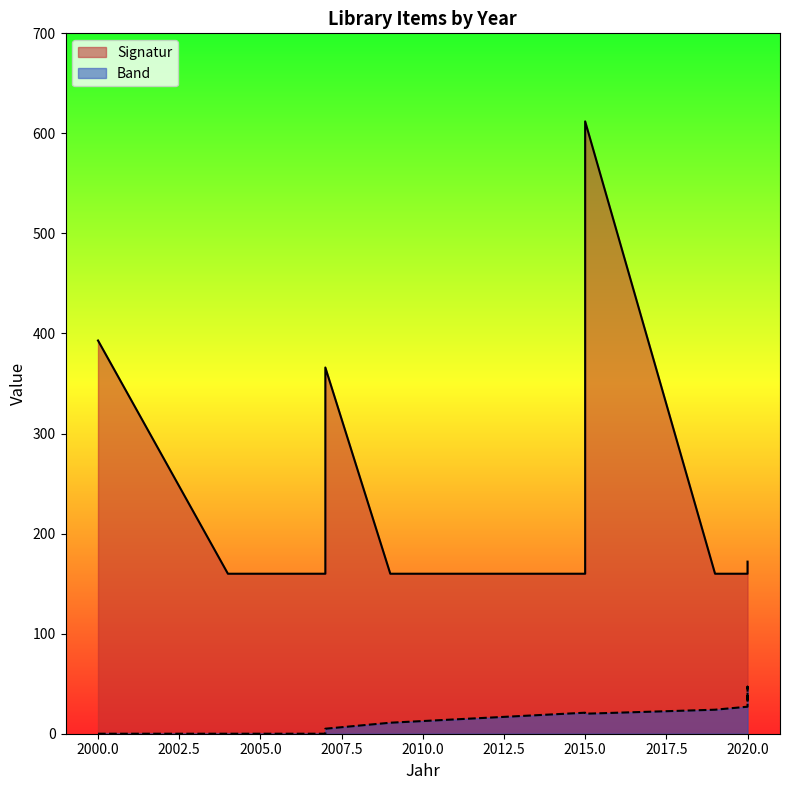

What is the greatest value displayed?

612.0